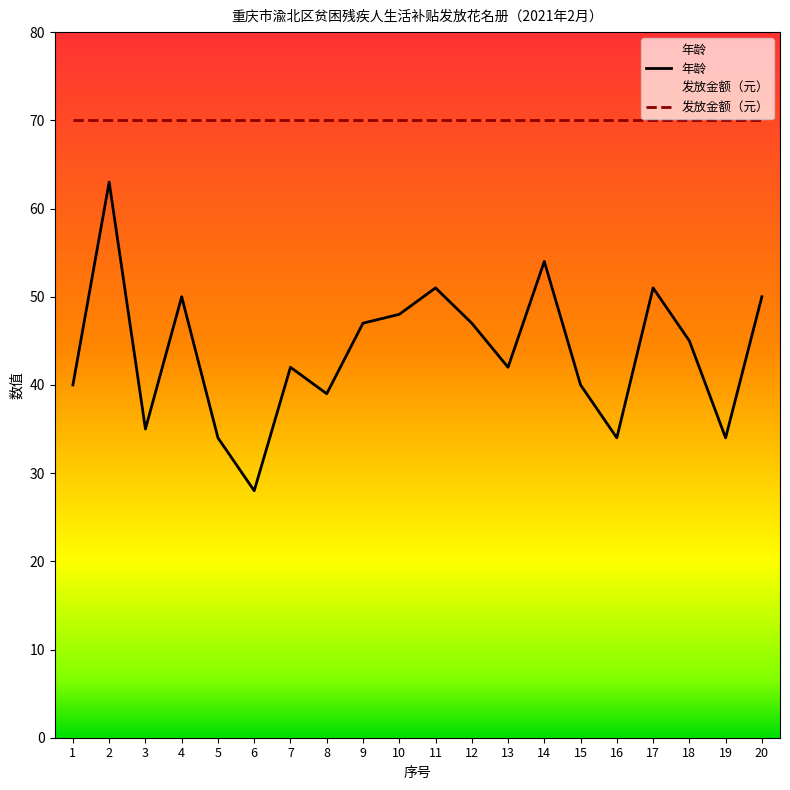

How many interior local peaks (higher than both neighbors) does the data have?

6